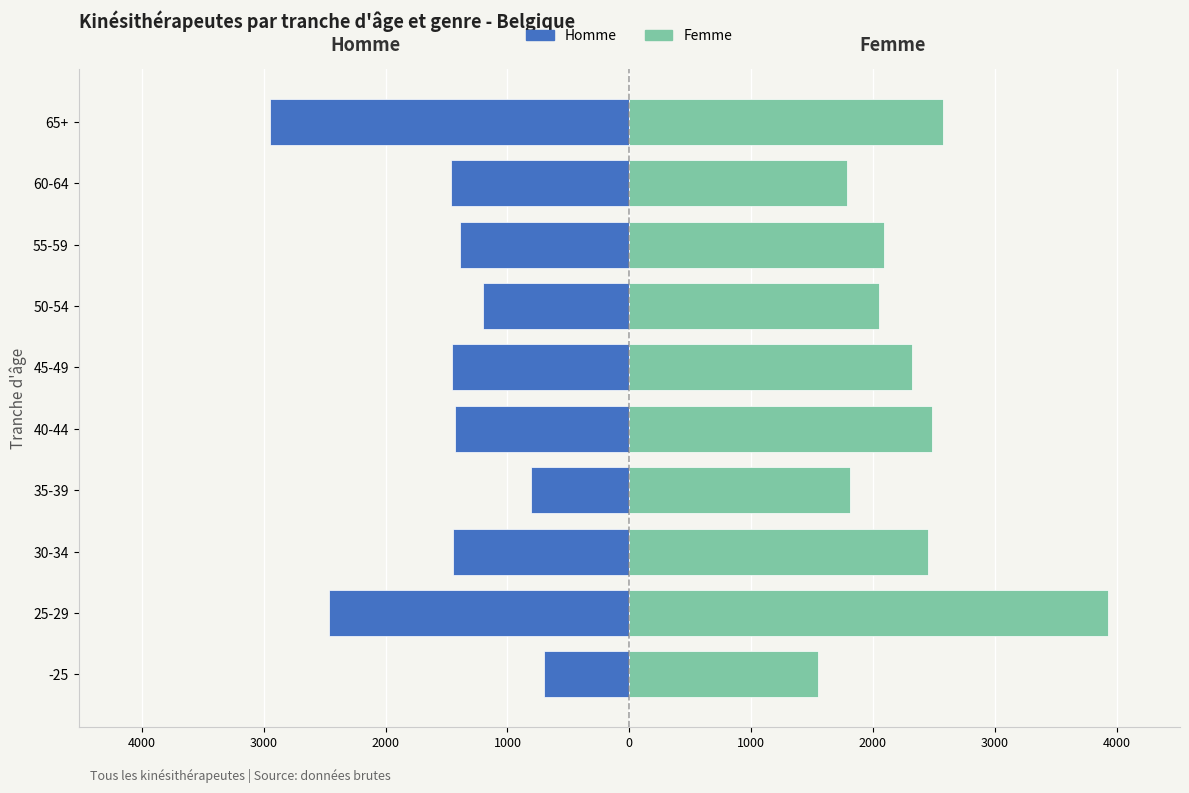

What is the average value of the Femme series?

2306